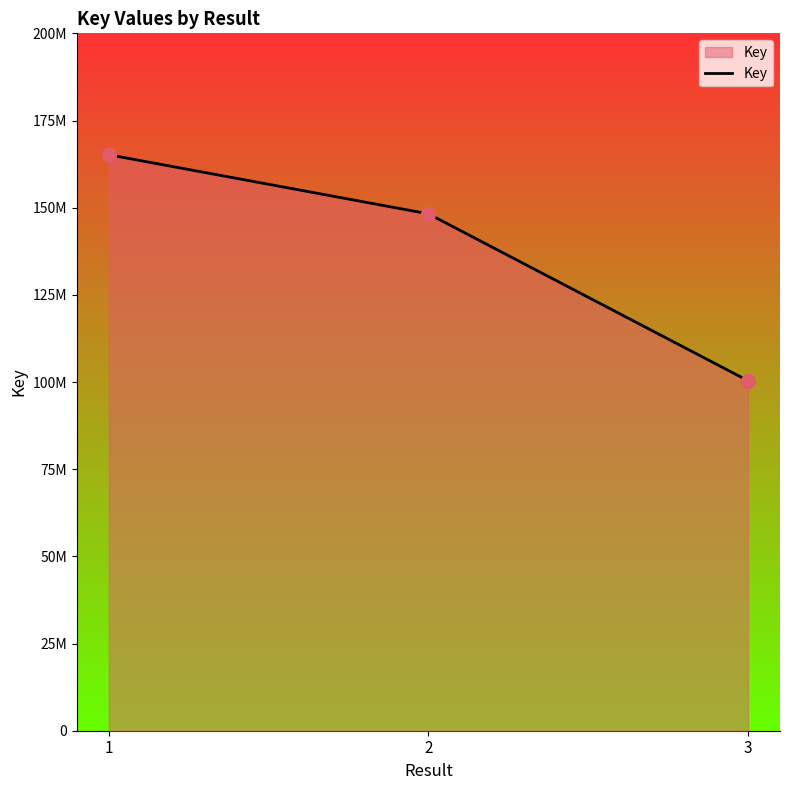

What is the change in value from 1 to 3?

-64814420